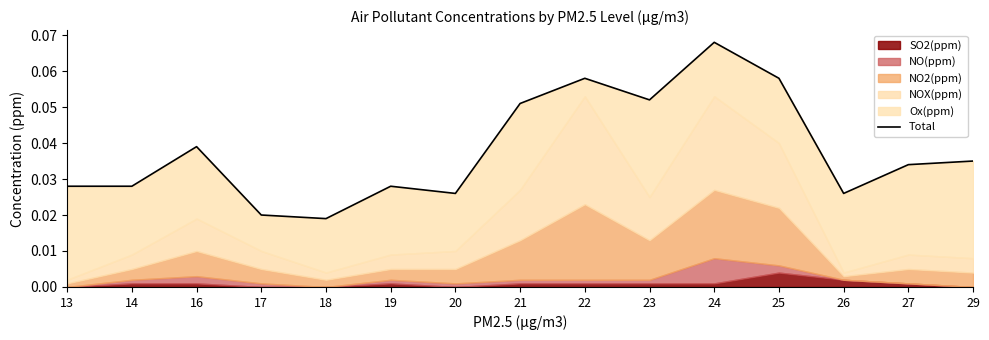

How many interior local valleys (lower than both neighbors) does the data have?

4